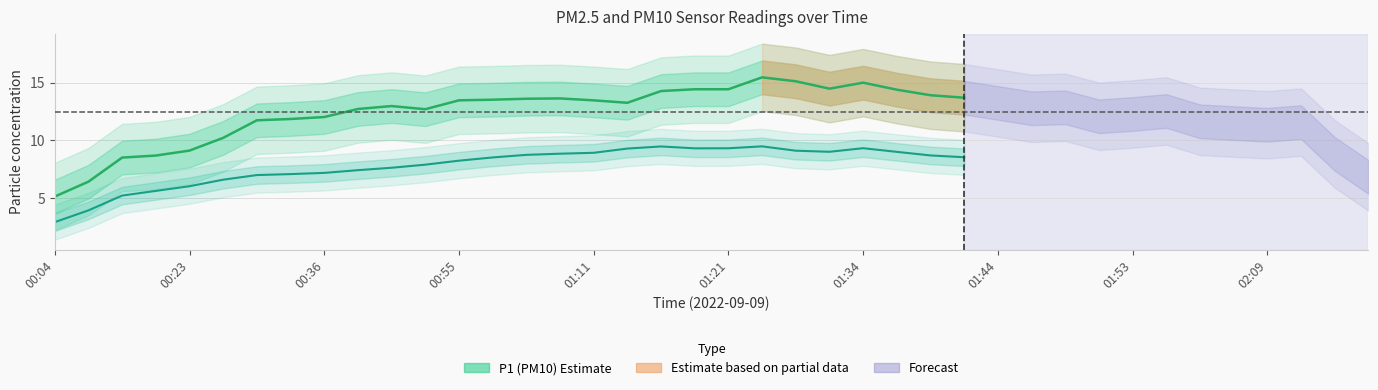

List the series in order of their overall mean, highest first.

P1, P2